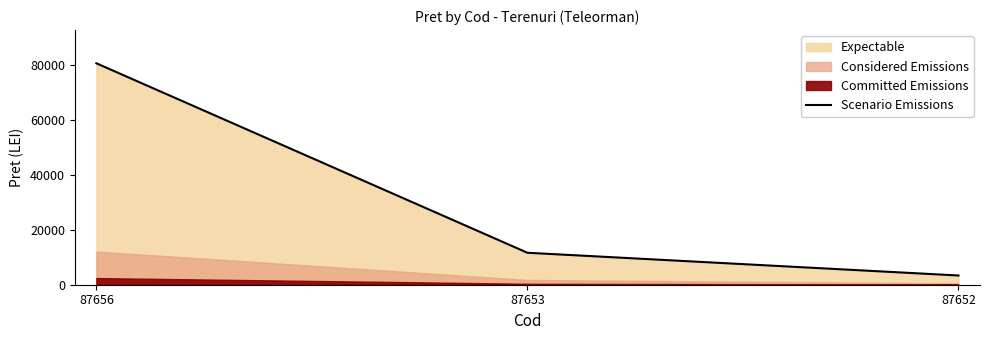

What is the smallest value displayed?

3351.6